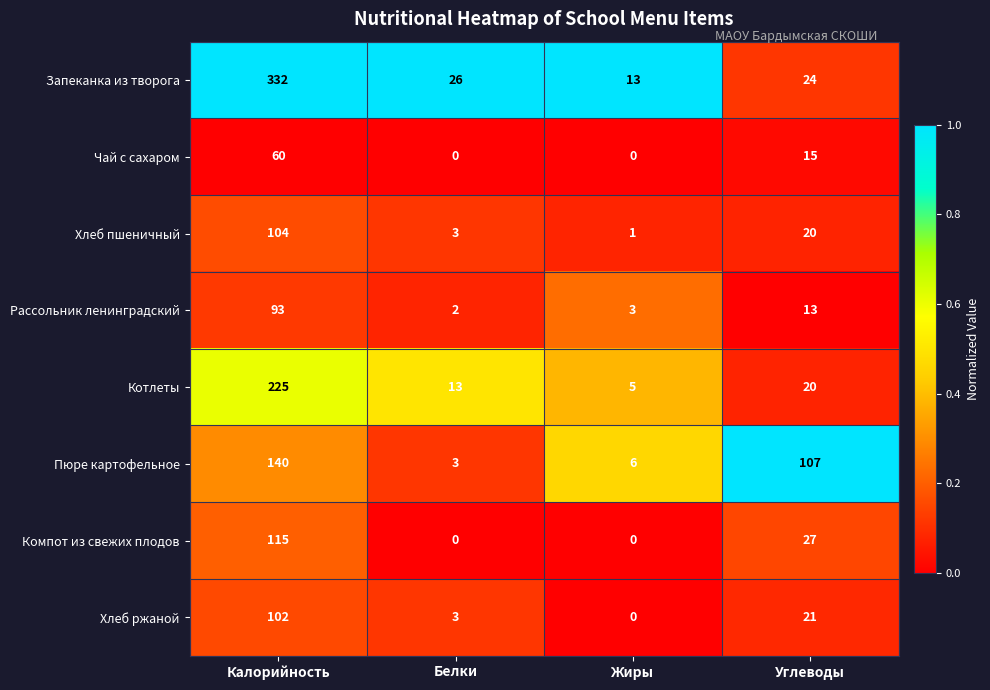

What is the sum of the Компот из свежих плодов values at Белки and Калорийность?

115